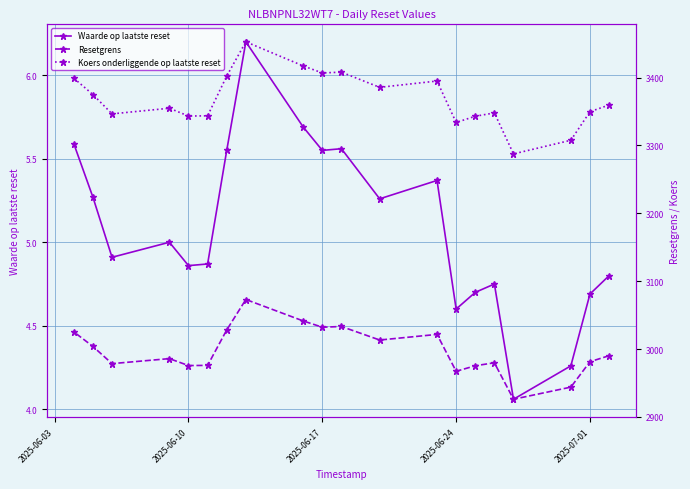

What is the highest value of the Waarde op laatste reset series?

6.2